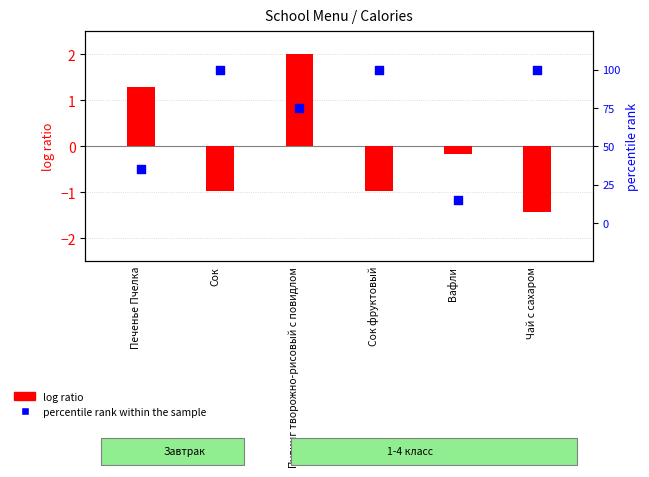

Which series contains the lowest Y value?

log ratio